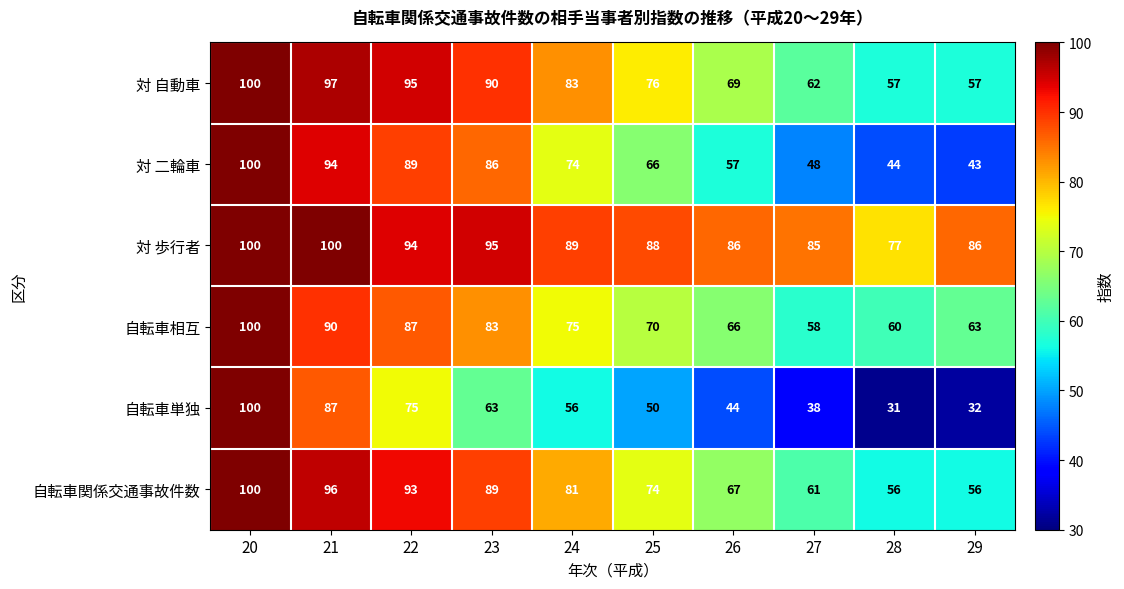

The 自転車相互 series shows 70 at 25. True or false?

True